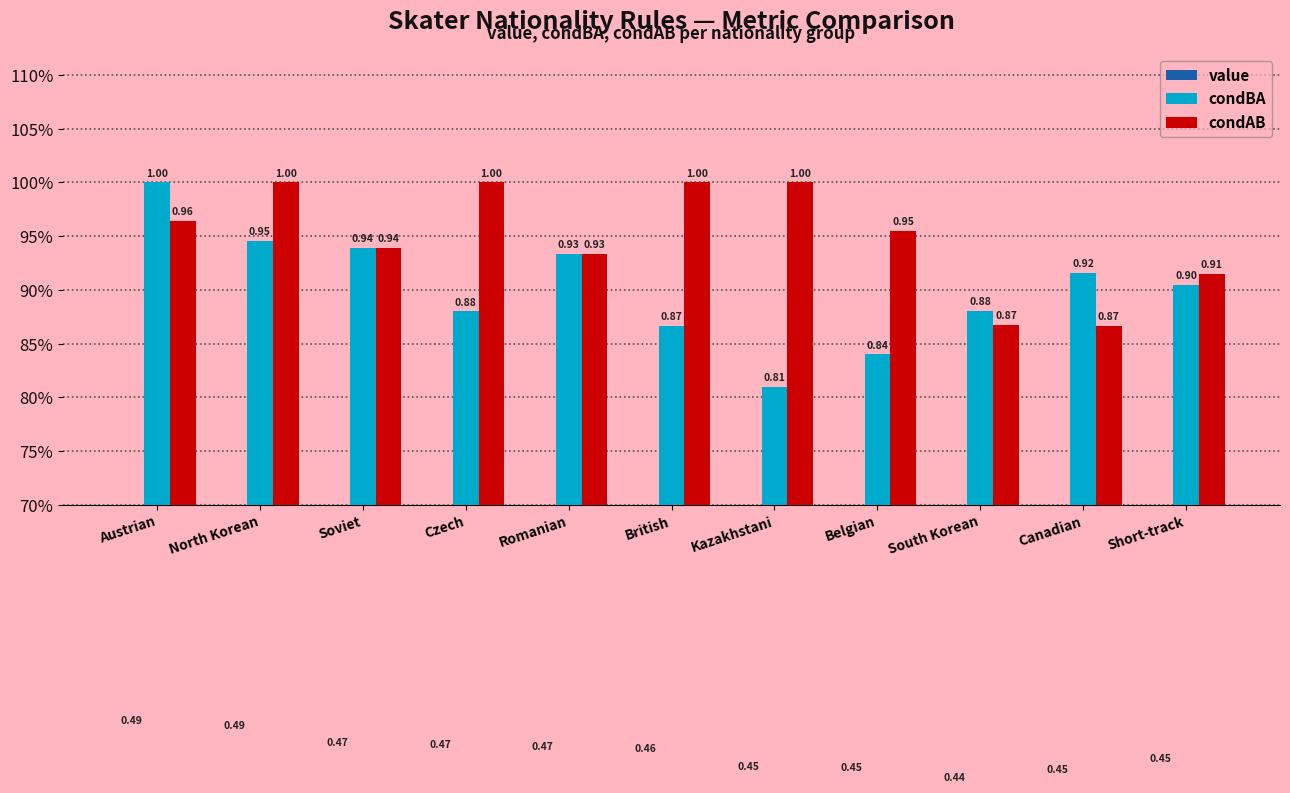

What is the highest value of the value series?

0.5